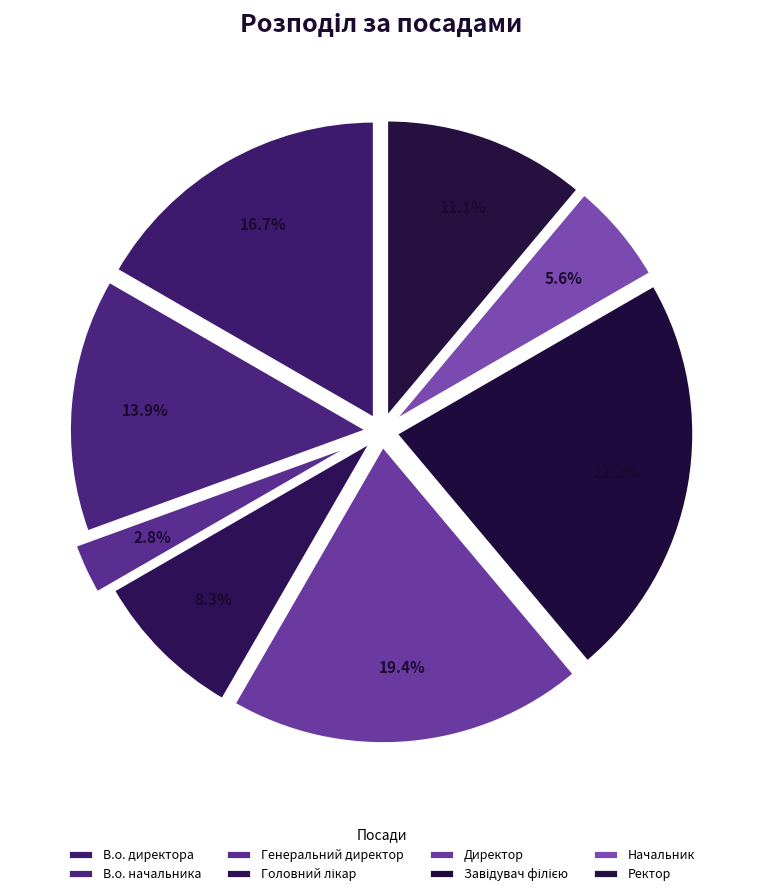

Count the number of slices in the pie.

8